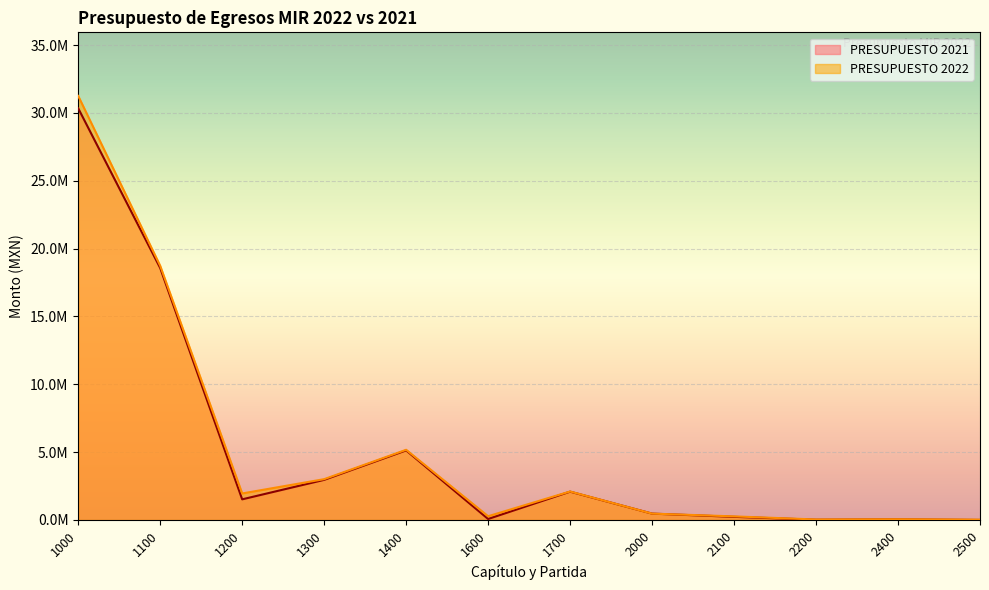

Rank the series at 1200 from lowest to highest value.

PRESUPUESTO 2021, PRESUPUESTO 2022